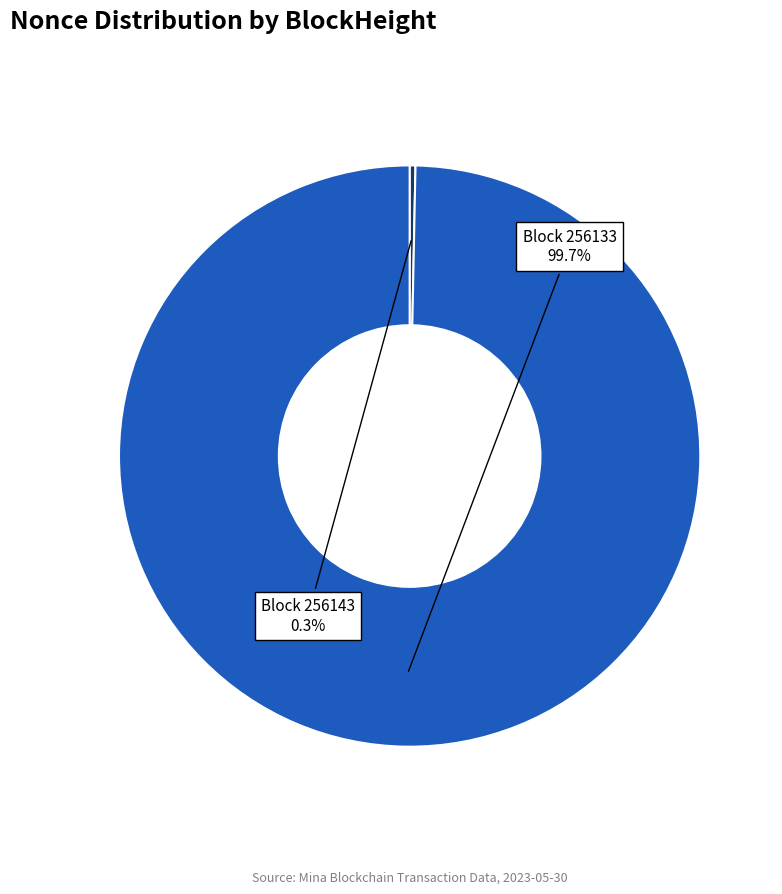

Is there a majority slice in this chart?

Yes